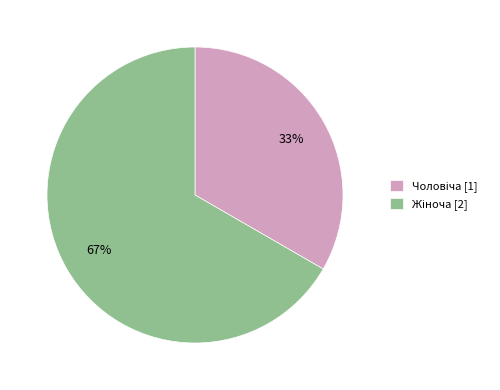

Does any single category account for the majority?

Yes